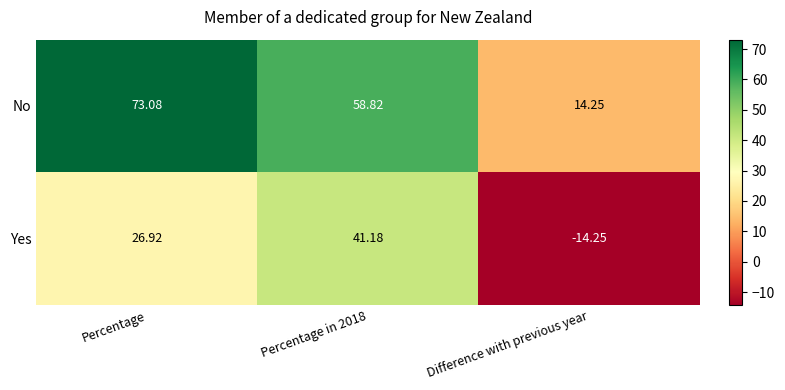

Which series has the widest spread of values?

No